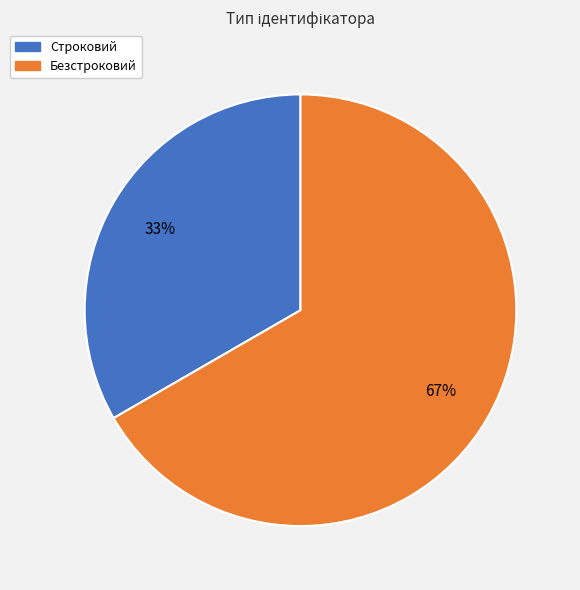

Approximately how many times larger is the value at Строковий compared to Безстроковий?

0.5